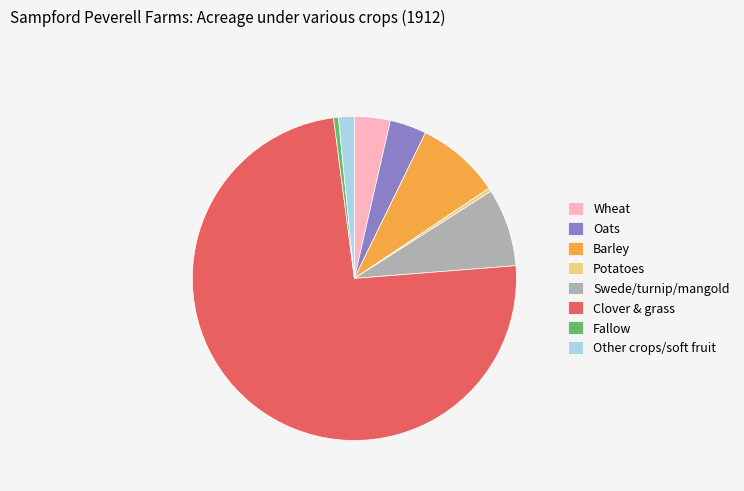

Do Wheat and Oats together represent more than half of the pie?

No